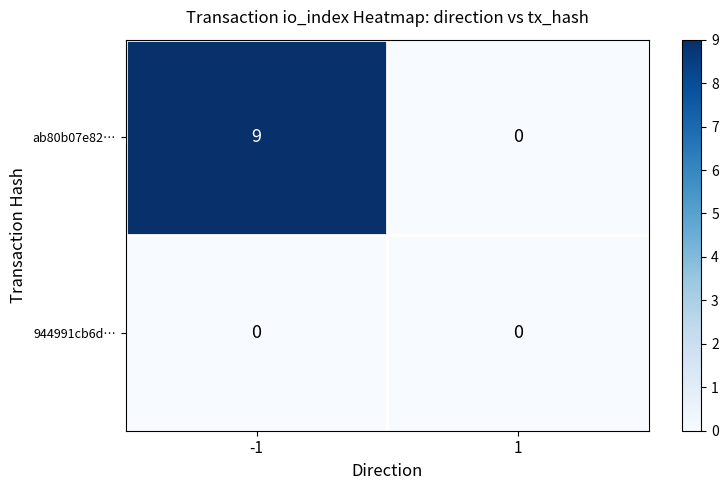

Rank the series by their maximum value, from lowest to highest.

944991cb6d…, ab80b07e82…